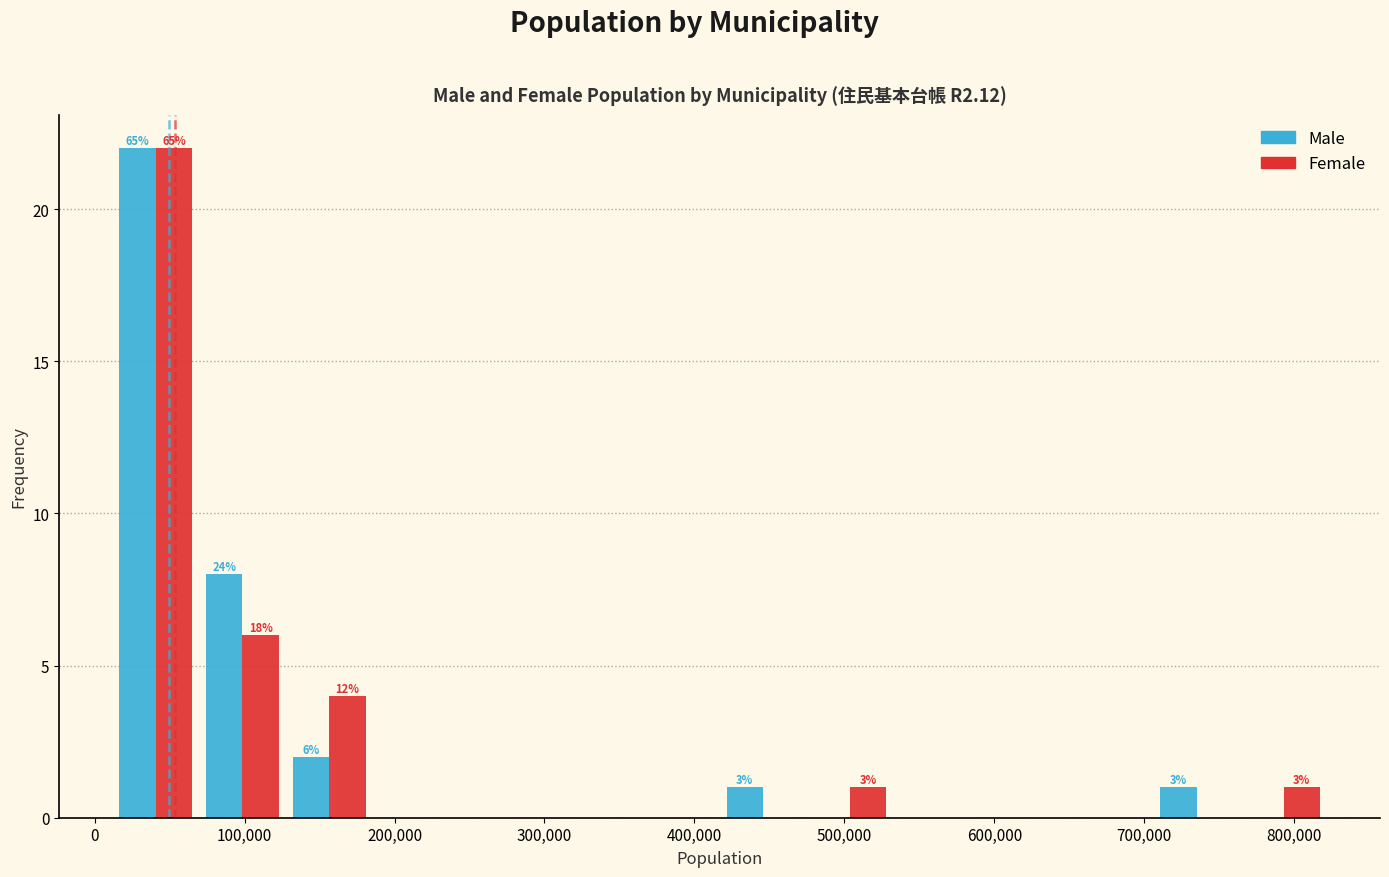

In the Male series, which range on the x-axis has the tallest bar?

10000 to 70000